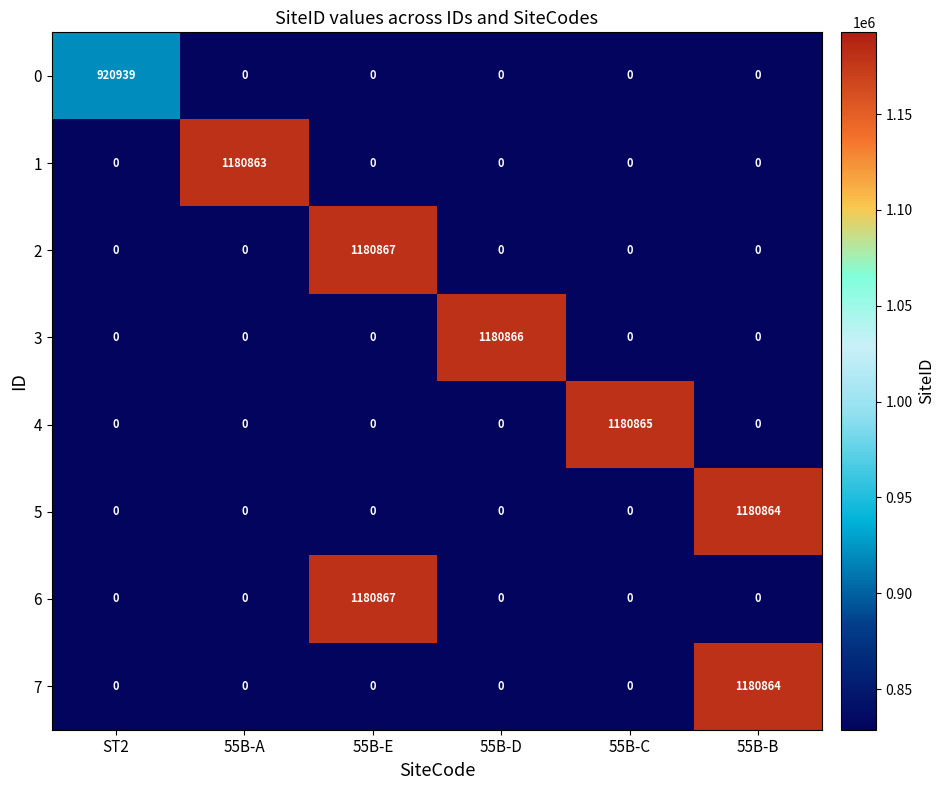

What is the maximum value shown in the chart?

1180867